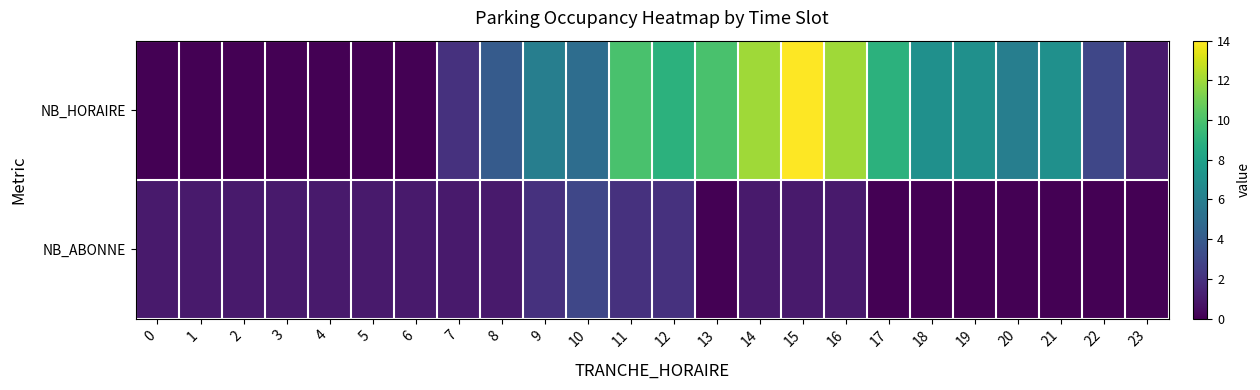

List the series in order of their overall mean, highest first.

NB_HORAIRE, NB_ABONNE